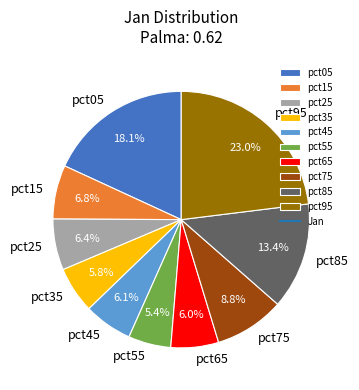

Is the sum of pct65 and pct25 greater than half?

No